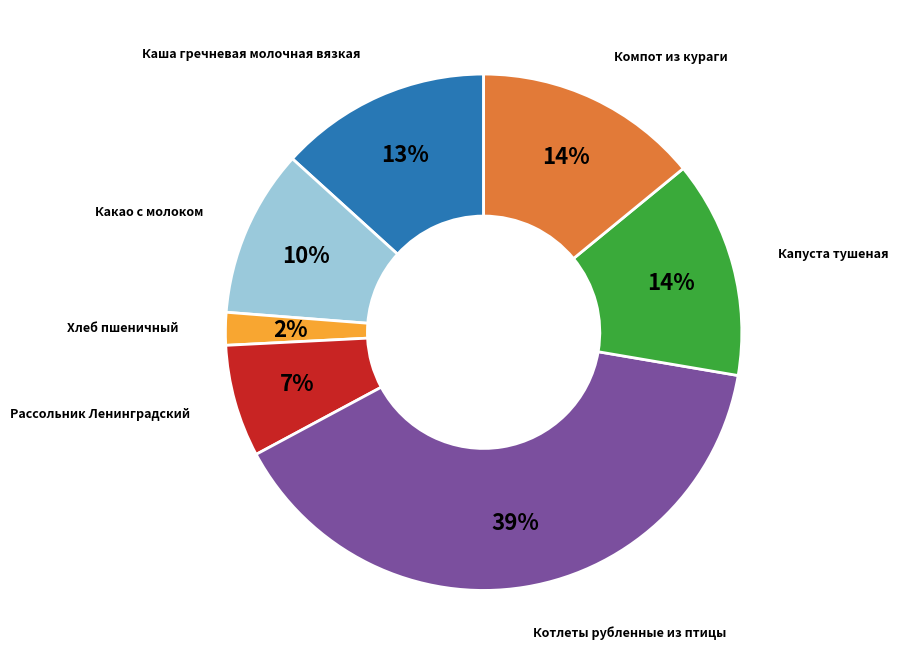

Does any single category account for the majority?

No